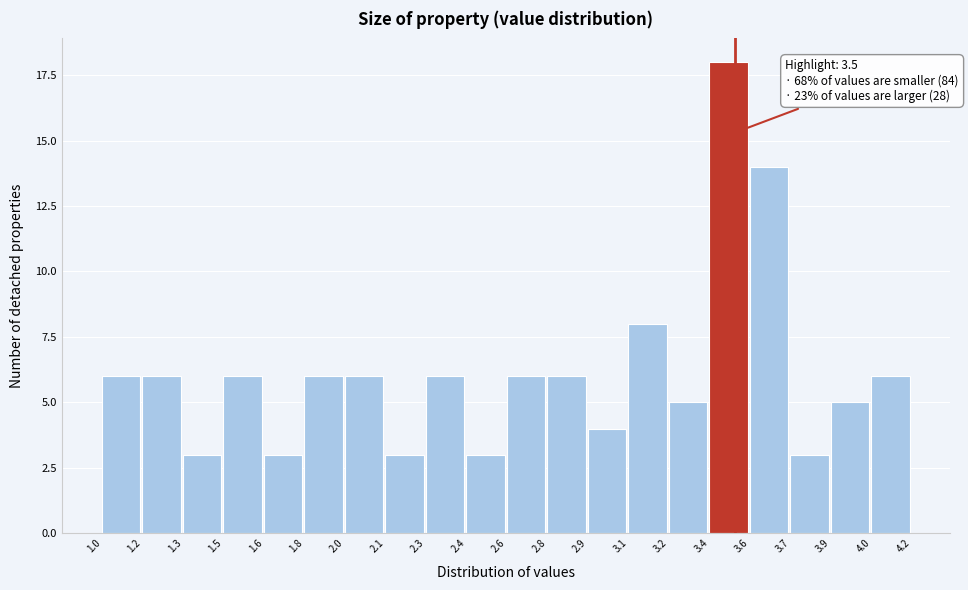

Reading left to right, extract all data points from this chart.

6	6	3	6	3	6	6	3	6	3	6	6	4	8	5	18	14	3	5	6